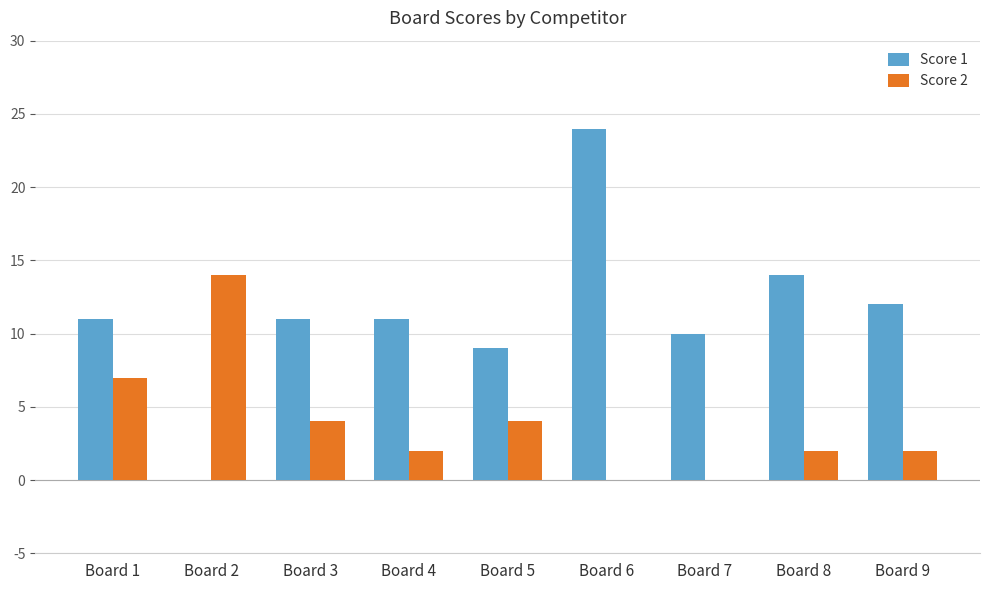

At which category does the chart reach its peak across all series?

Board 6